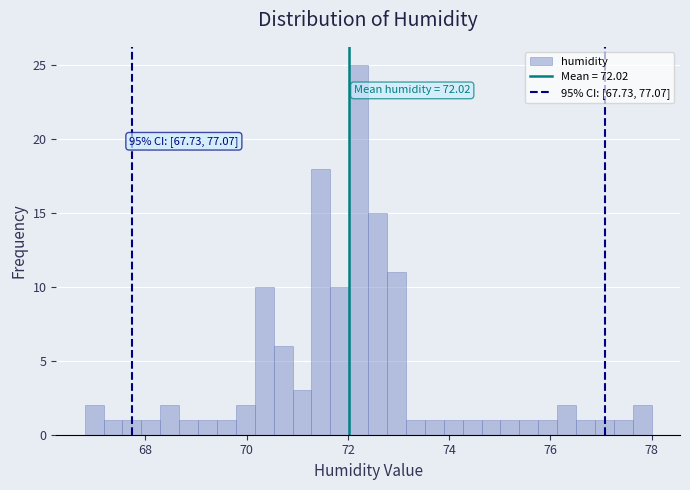

Read against the x-axis, roughly where is the centre of the tallest bar?

72.2